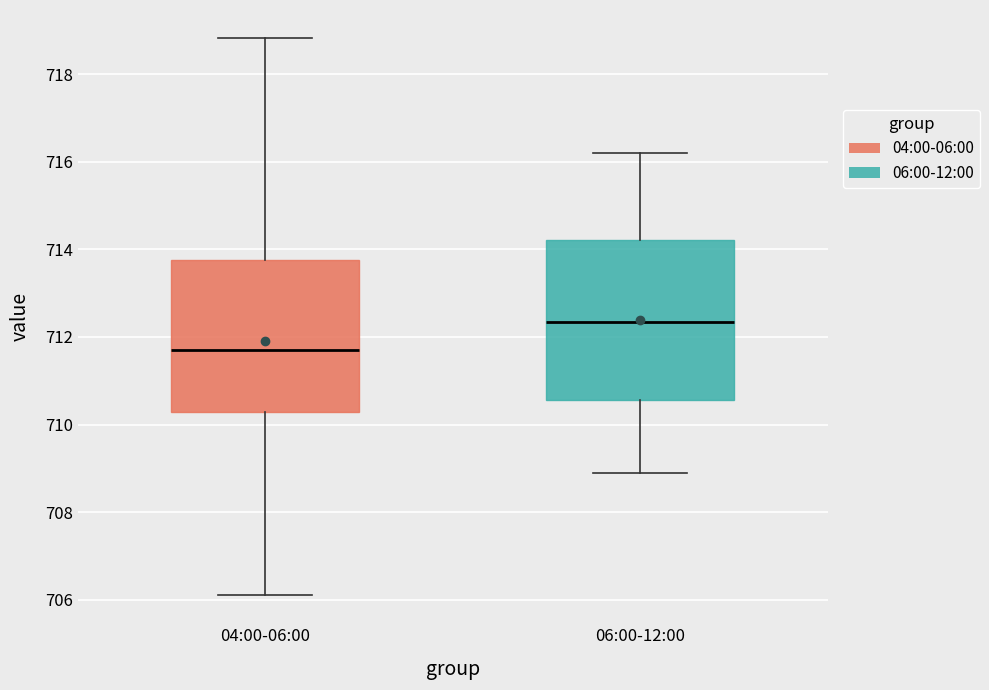

Where is the upper edge of the box for 04:00-06:00 on the y-axis? The values are not printed on the chart, so give them approximately, as read against the axis.

713.8